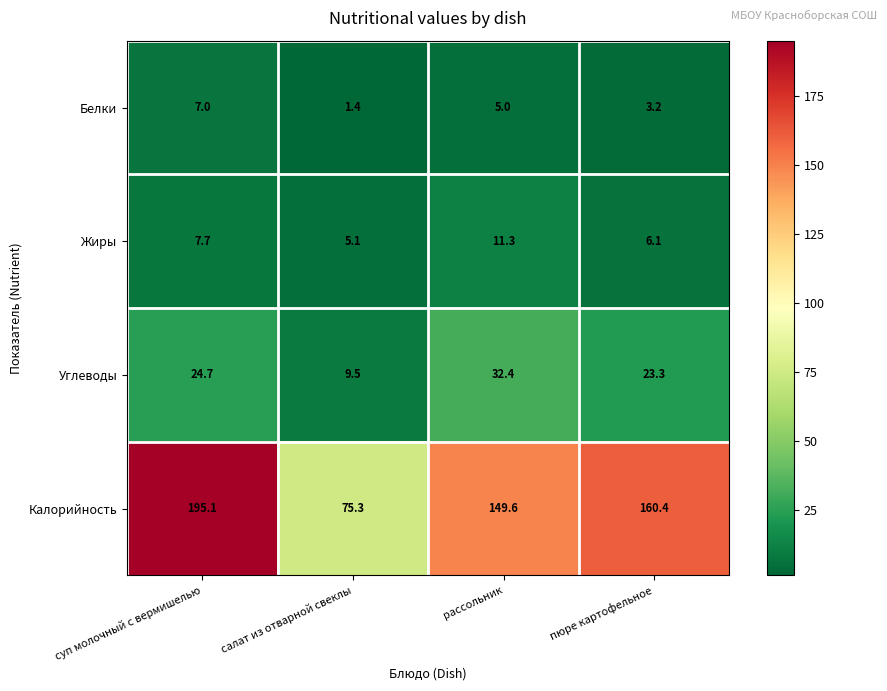

Between суп молочный с вермишелью and рассольник, which series saw the biggest shift?

Калорийность